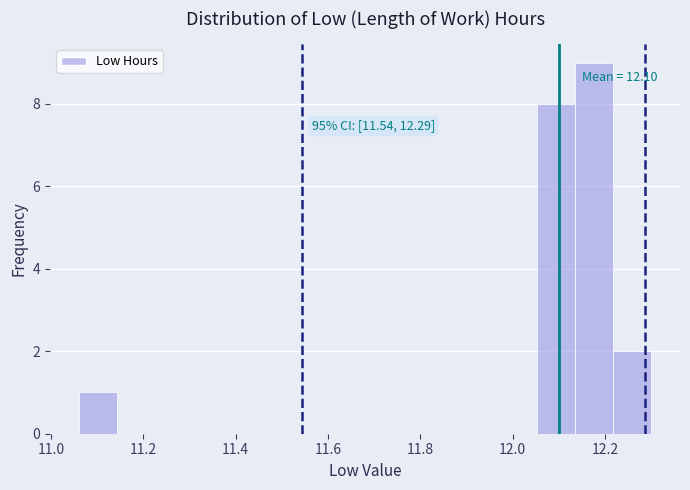

Which range on the x-axis has the tallest bar?

12.14 to 12.22